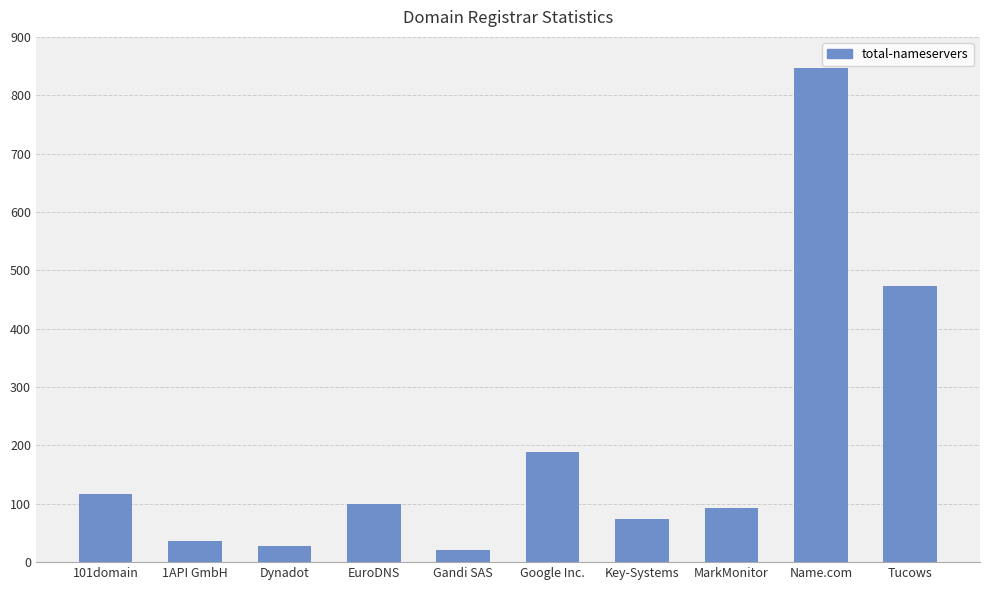

What is the value of the 2nd bar from the left?

37